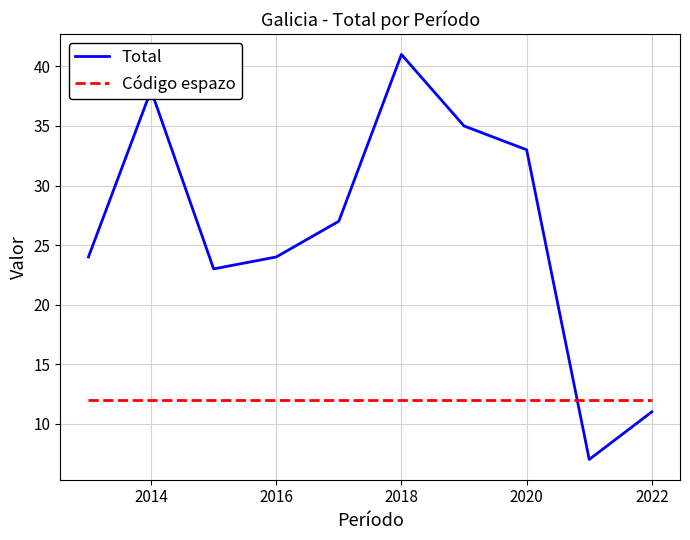

What is the greatest value displayed?

41